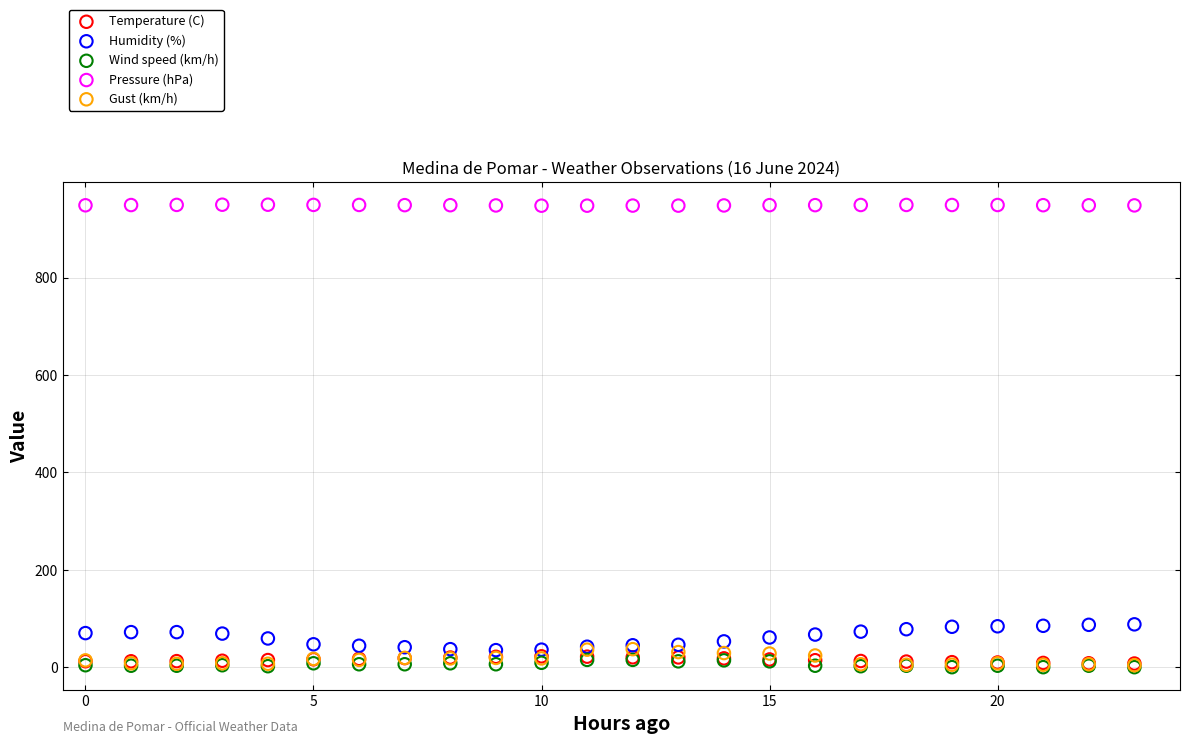

Which series has the widest spread of Y values?

Humidity (%)